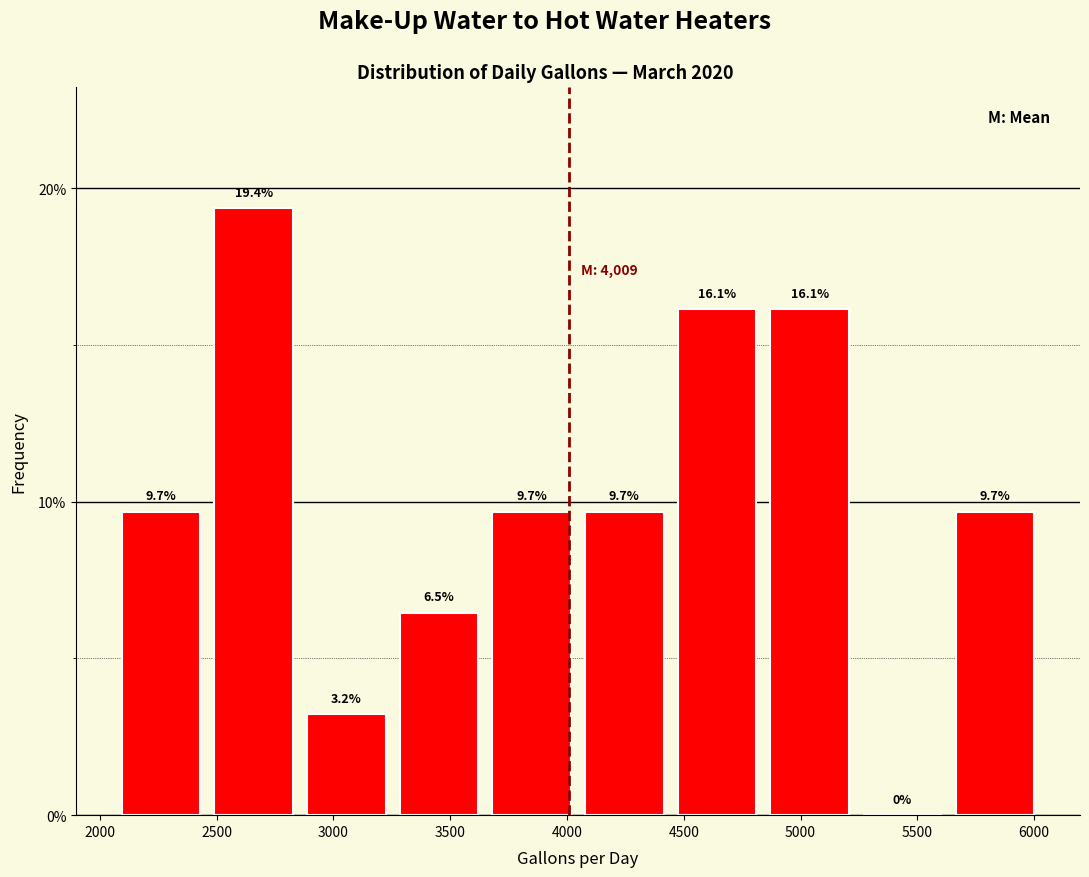

Reading left to right, list every bar in this chart as the range it spans on the x-axis followed by its height. The bar edges are not printed on the chart, so give them approximately, as read against the axis.

2100 to 2500: 9.7
2500 to 2900: 19.4
2900 to 3300: 3.2
3300 to 3700: 6.5
3700 to 4100: 9.7
4100 to 4450: 9.7
4450 to 4850: 16.1
4850 to 5250: 16.1
5250 to 5650: 0.0
5650 to 6050: 9.7